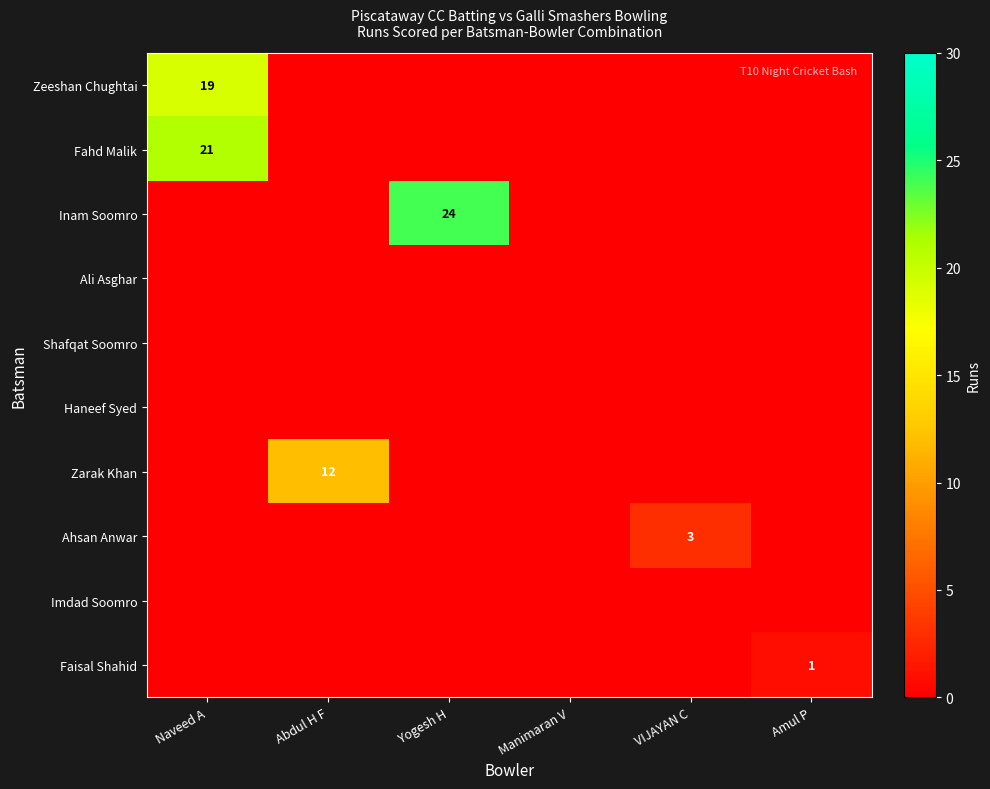

List the labels in order of Haneef Syed value, largest first.

Naveed A, Abdul H F, Yogesh H, Manimaran V, VIJAYAN C, Amul P